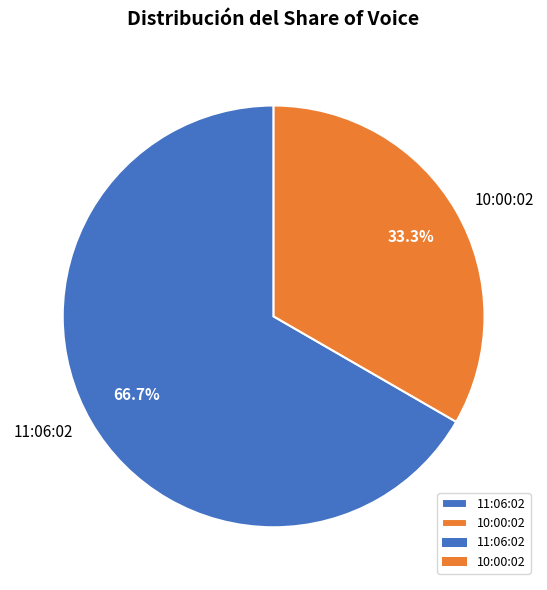

Rank the categories by value from highest to lowest.

11:06:02, 10:00:02